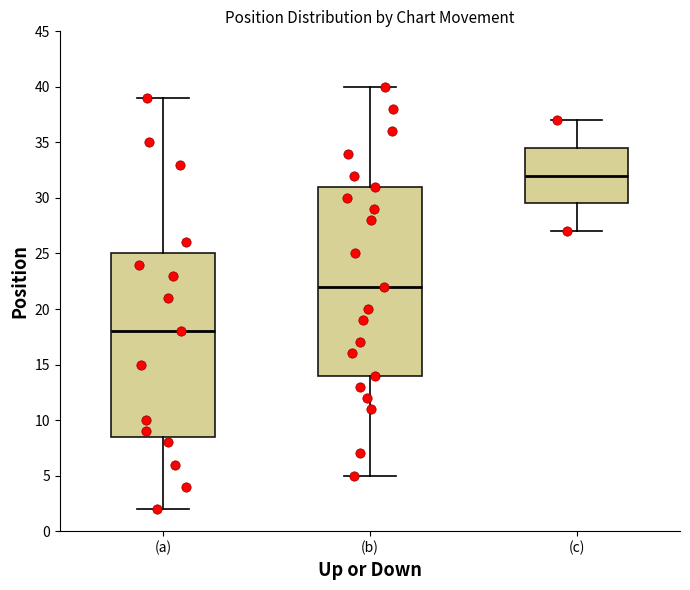

Which box's median line is the highest?

(c)